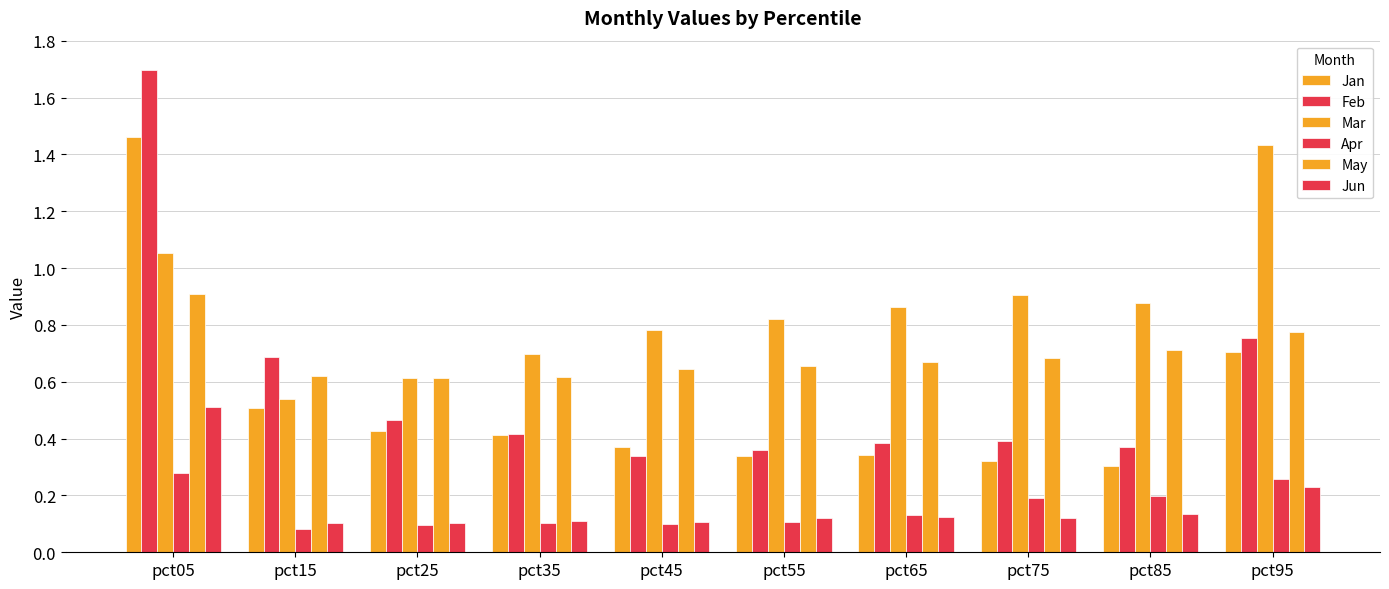

How many bars are there in each group?

6